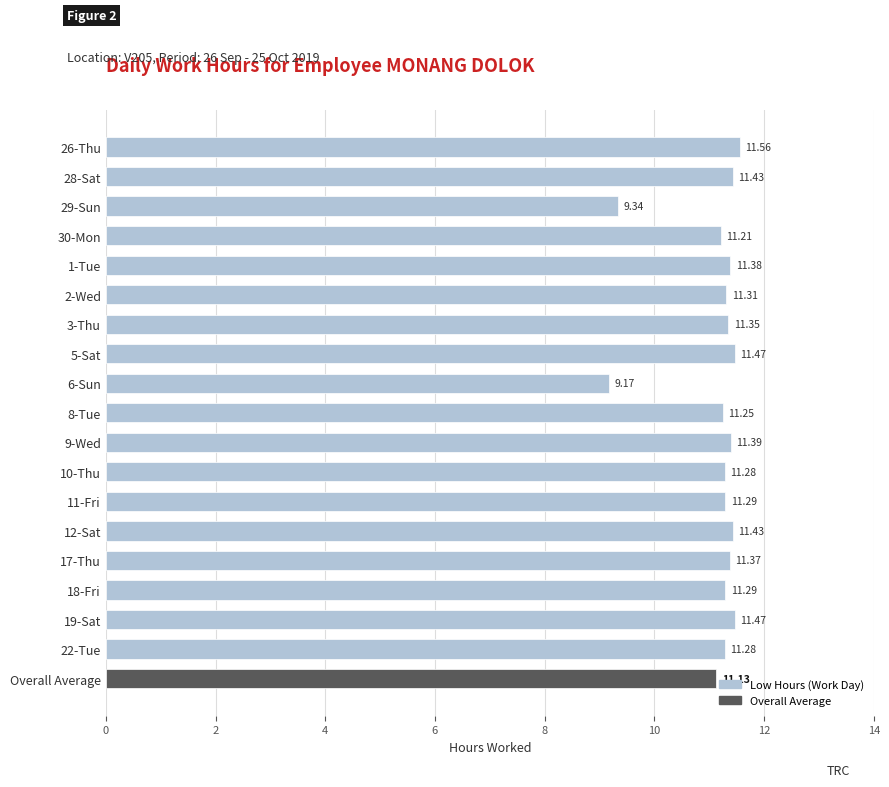

Approximately how many times larger is the value at 8-Tue compared to 17-Thu?

1.0